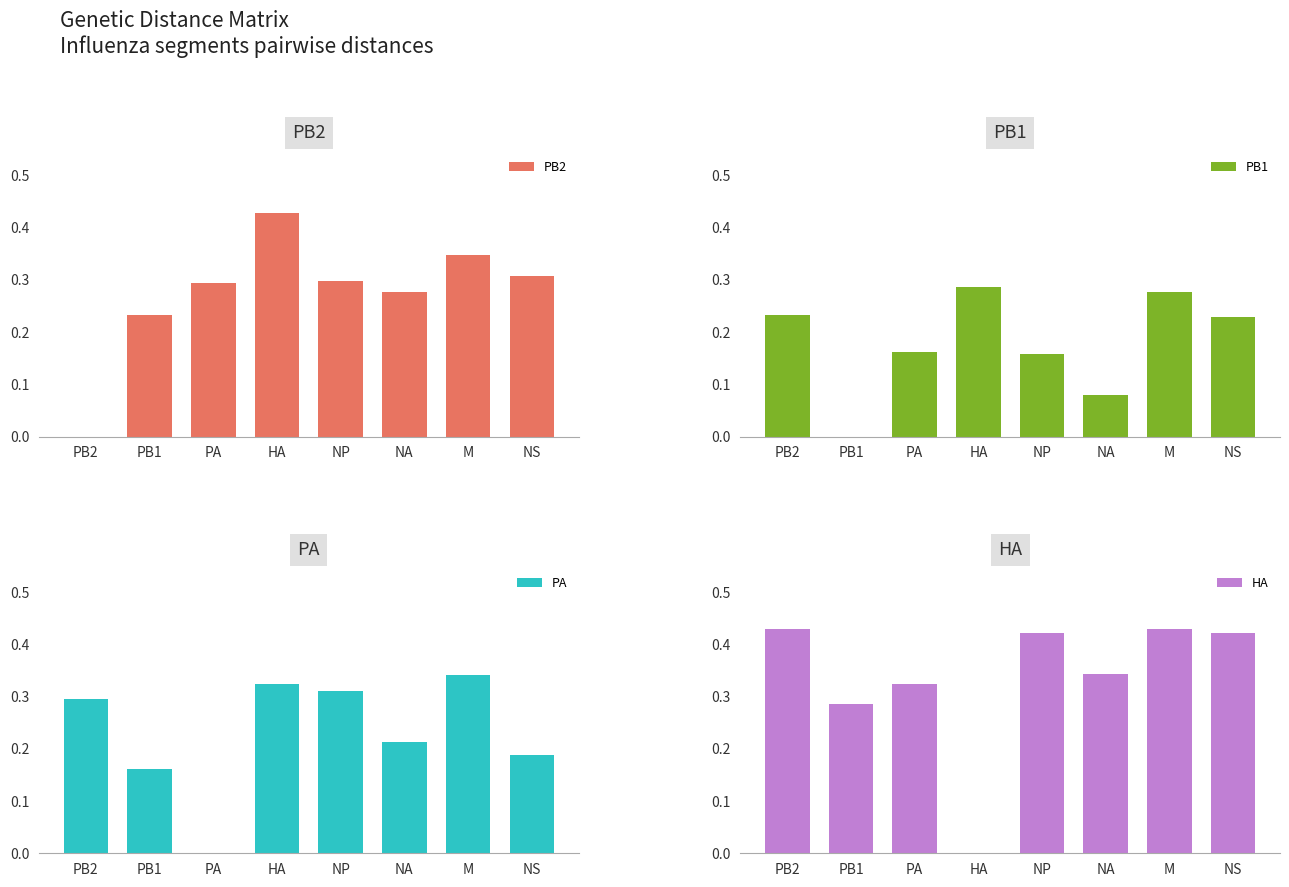

What is the total value across all series at PB2?

1.0